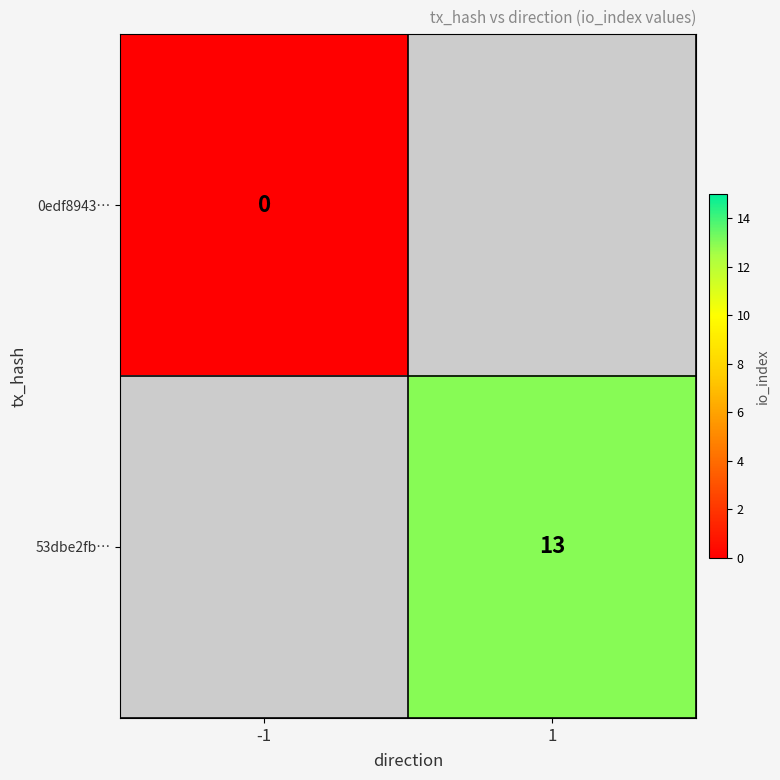

True or false: 53dbe2fb… has a value of 13 at 1.

True